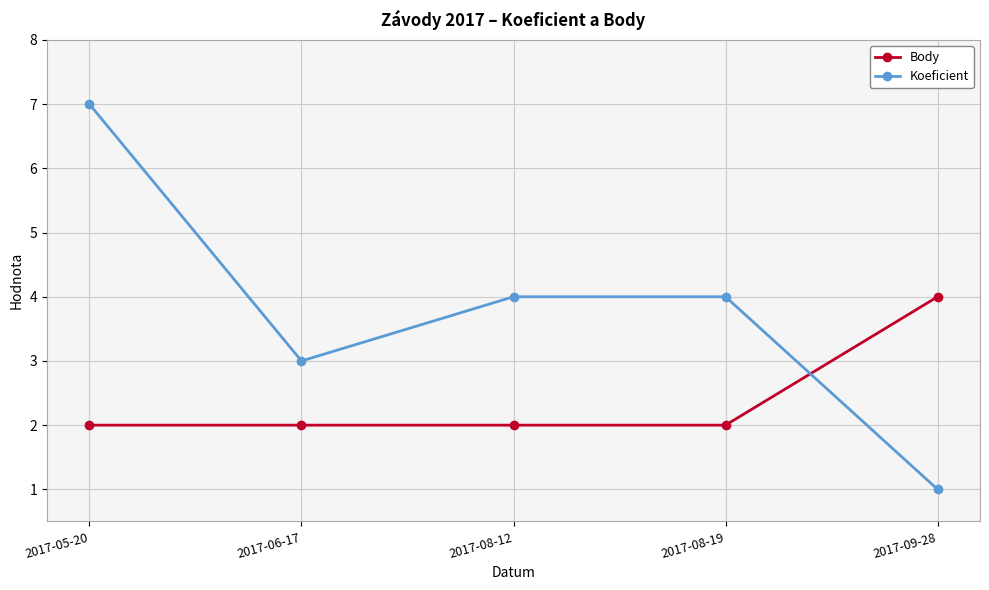

Where does the Koeficient series first go above 4?

2017-05-20